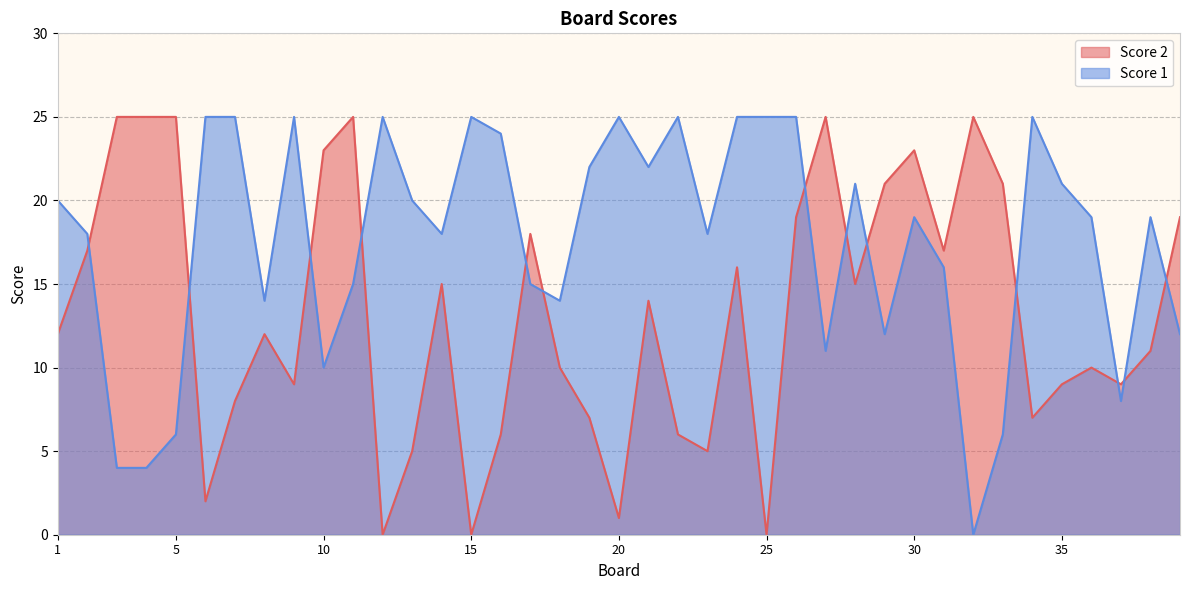

How many data points does each series have?

39